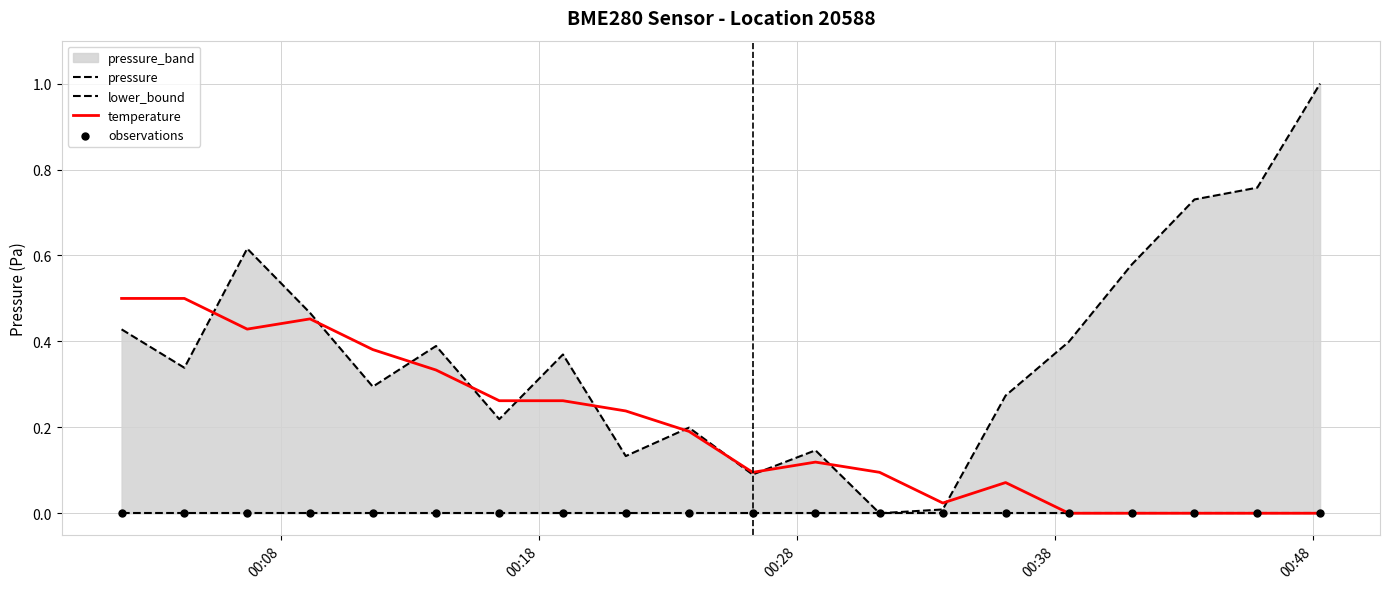

What is the total value across all series at 00:08?

0.9